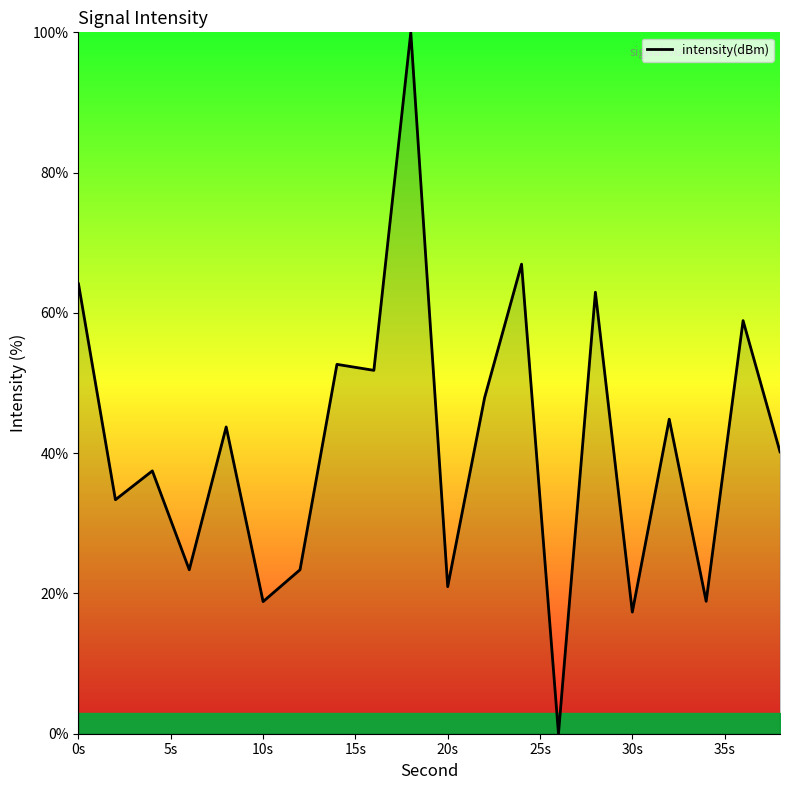

What is the maximum value shown in the chart?

100.0